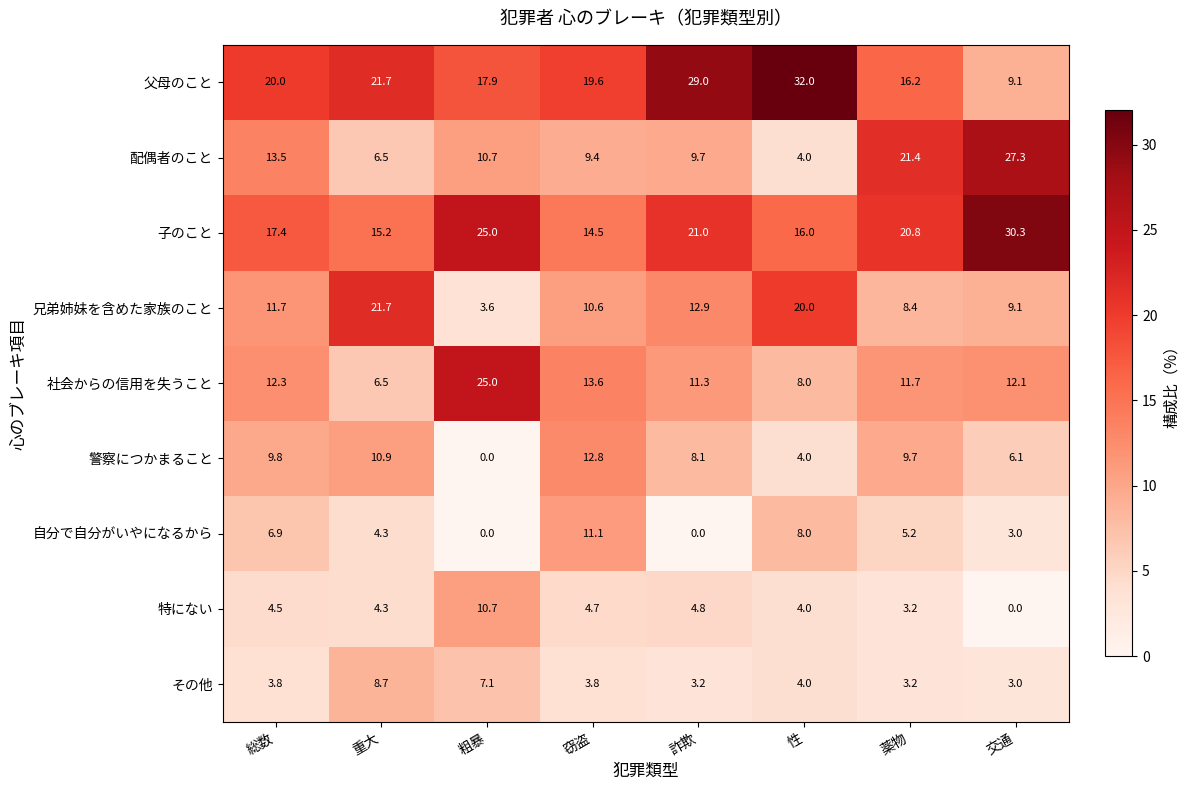

At which category is the sum across all series the highest?

窃盗